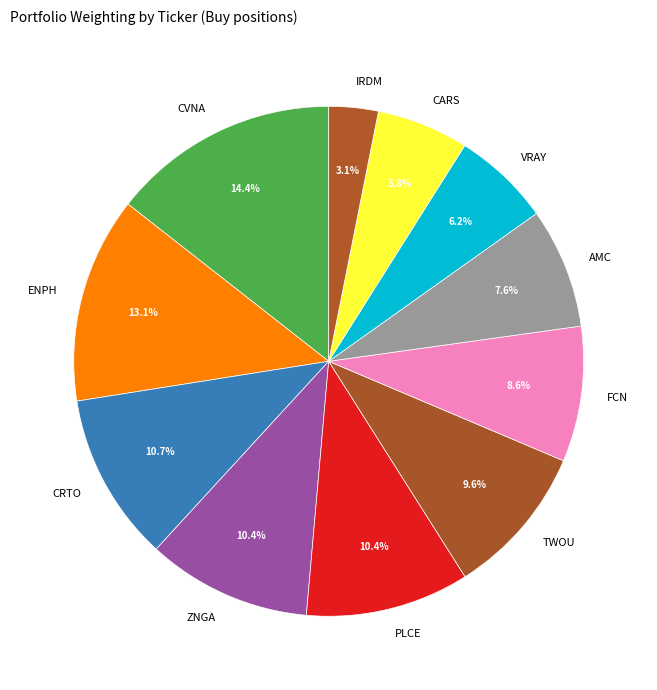

Which has a higher value, CARS or ENPH?

ENPH